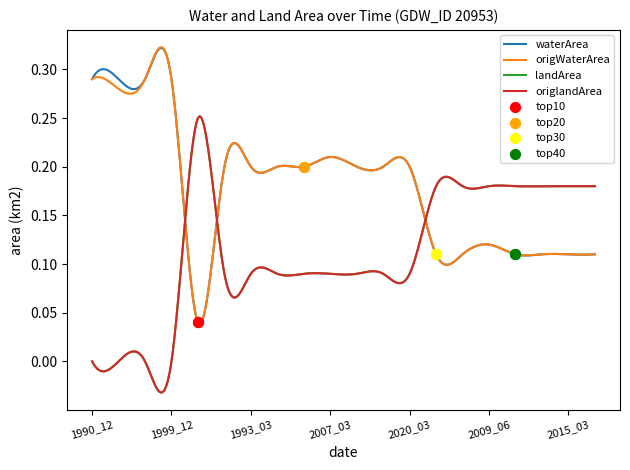

What are all the series names shown in the legend?

waterArea, origWaterArea, landArea, origlandArea